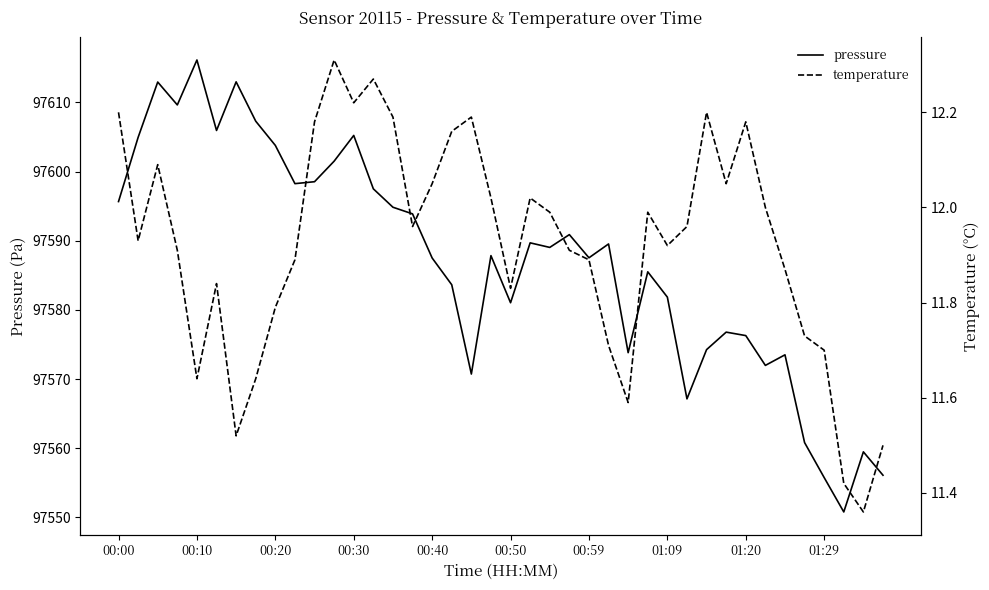

What is the minimum value for pressure?

97550.8